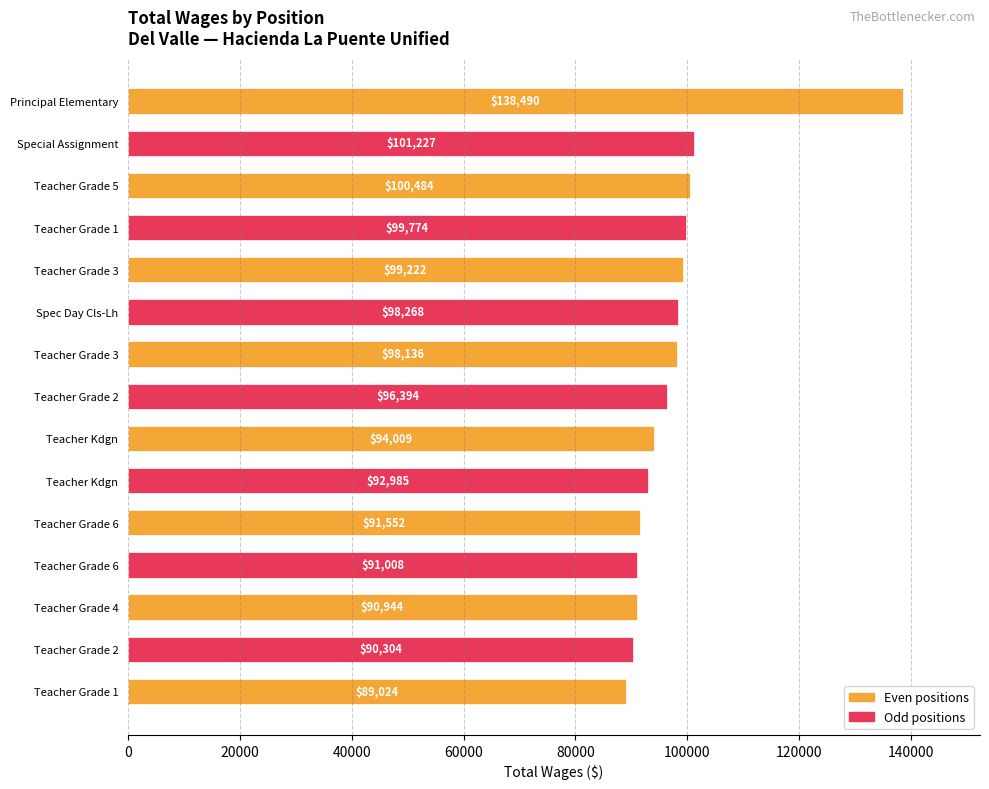

Count the number of categories in the chart.

15